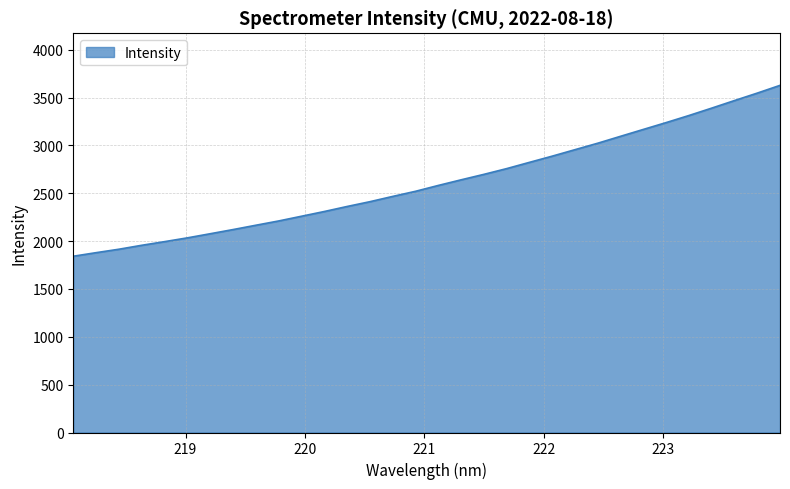

Count the number of data series in this chart.

1